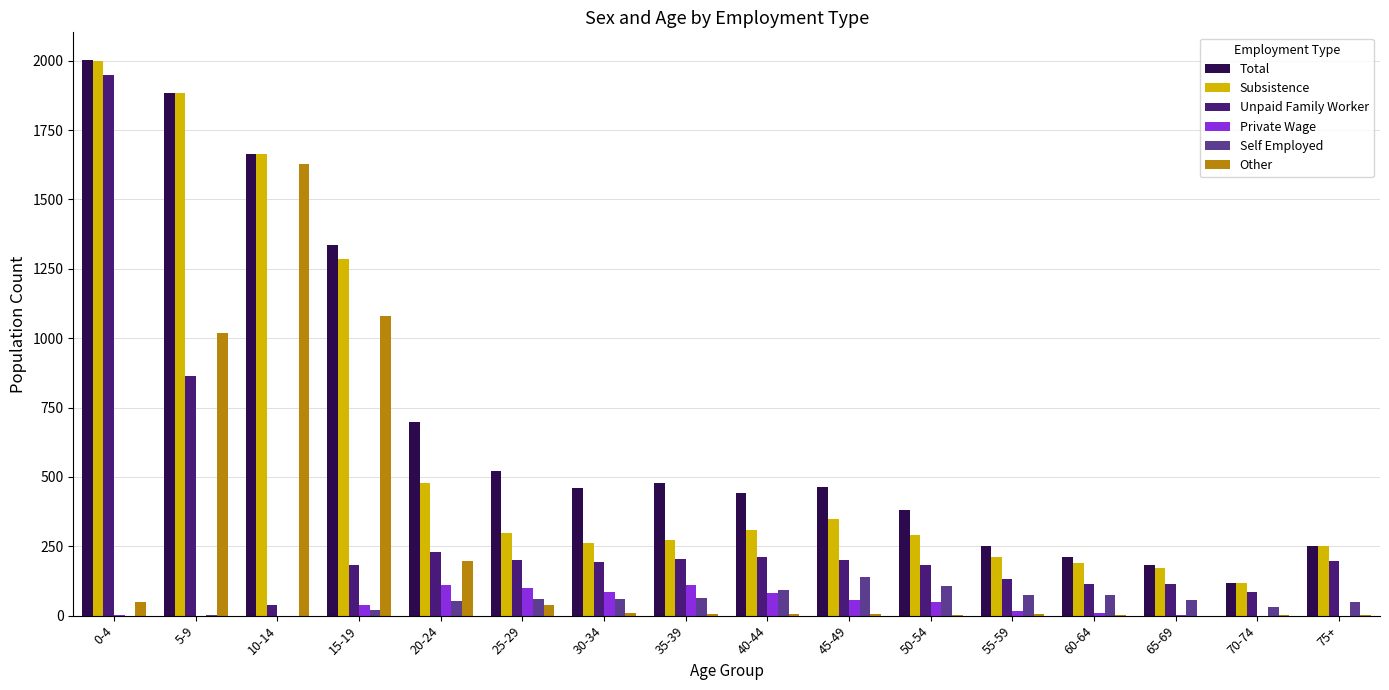

Between 25-29 and 75+, which series saw the biggest shift?

Total